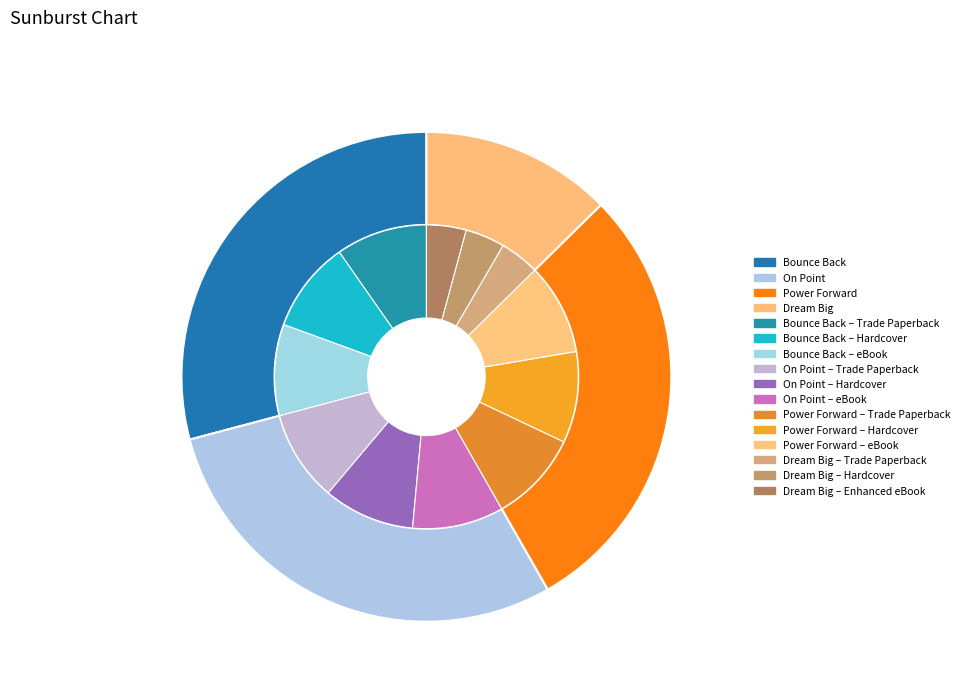

Count the number of slices in the pie.

4